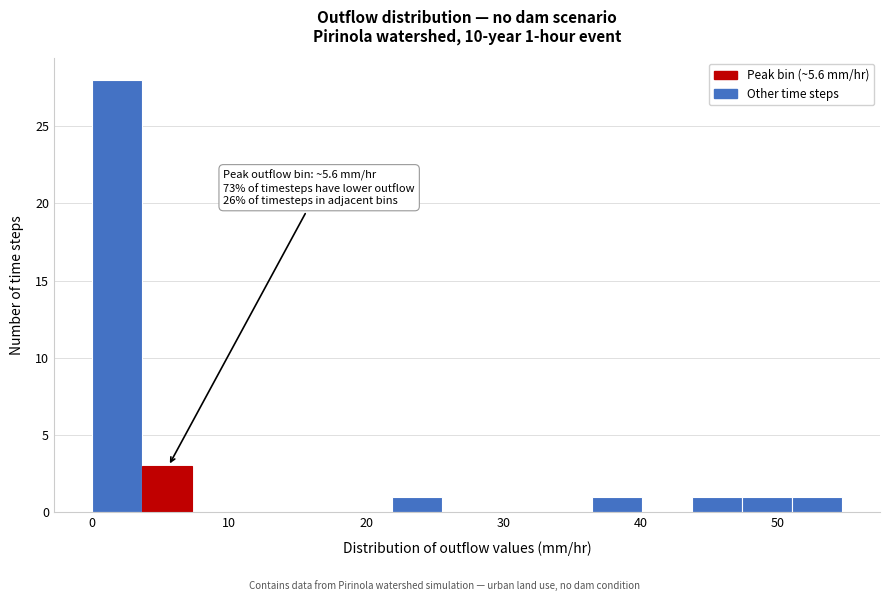

Read against the x-axis, roughly where is the centre of the tallest bar?

2